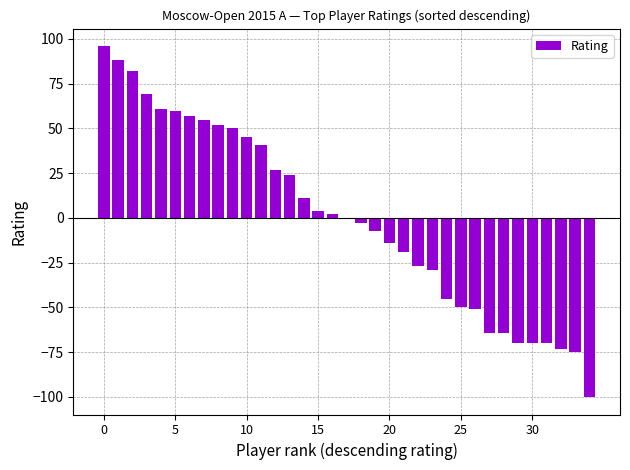

How many series are shown in this chart?

1